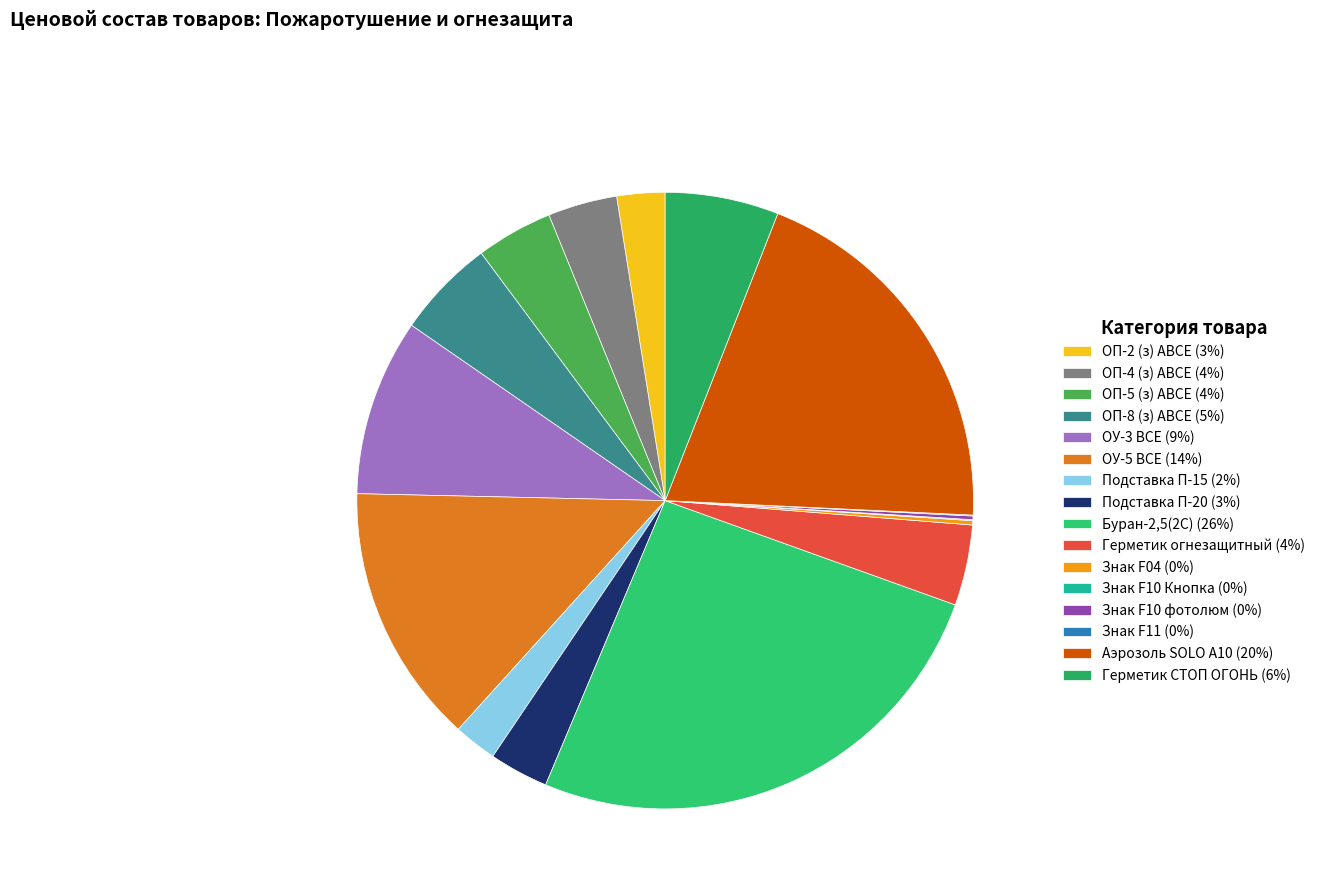

Count the number of slices in the pie.

16